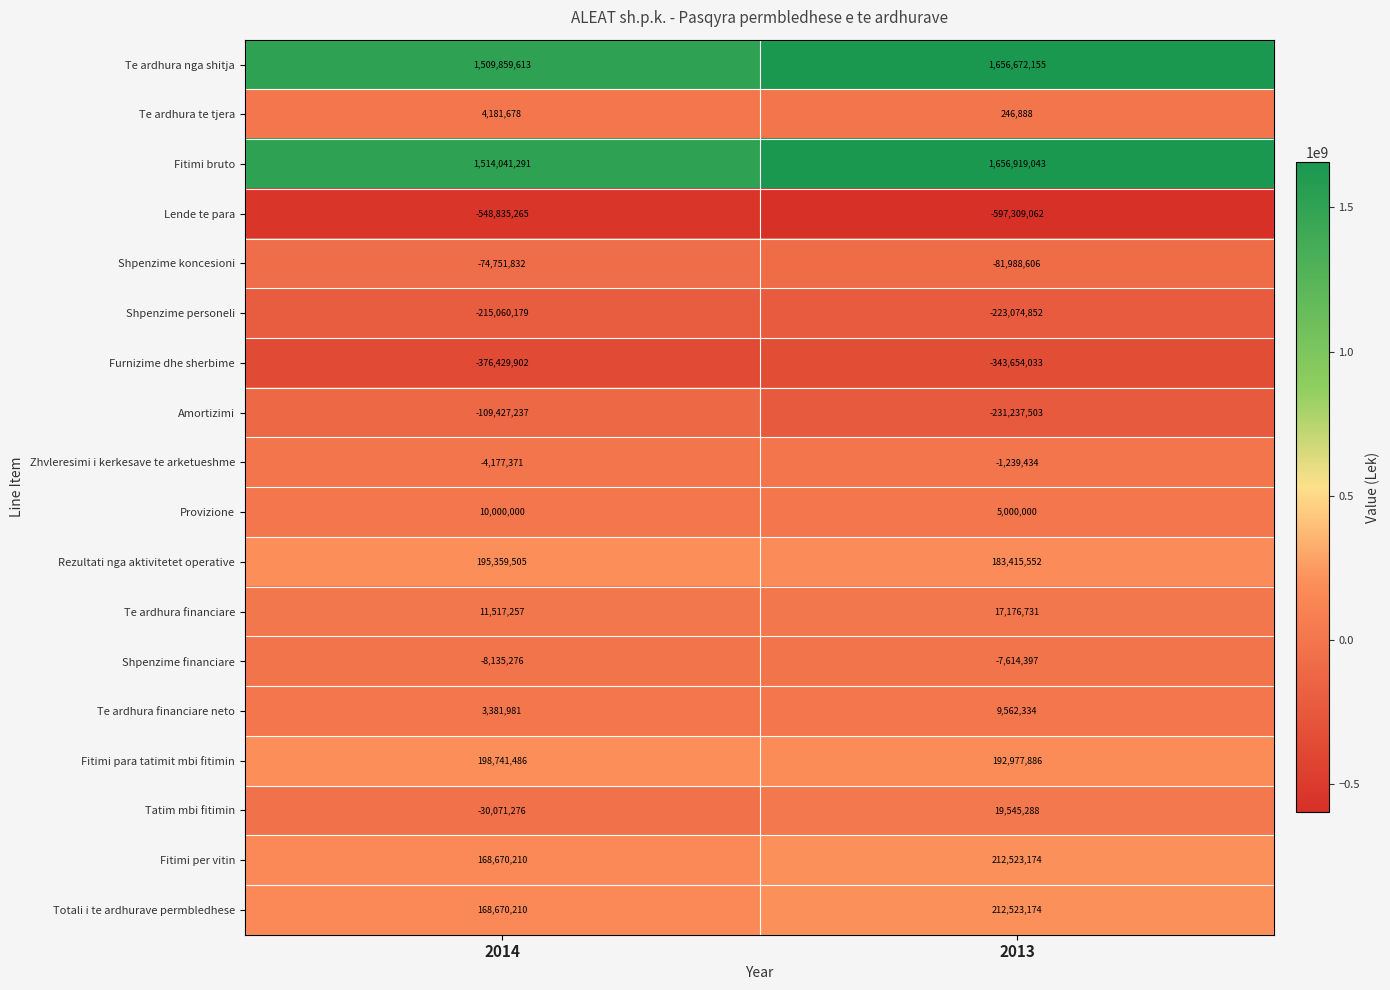

The Provizione series shows 16752720 at 2014. True or false?

False